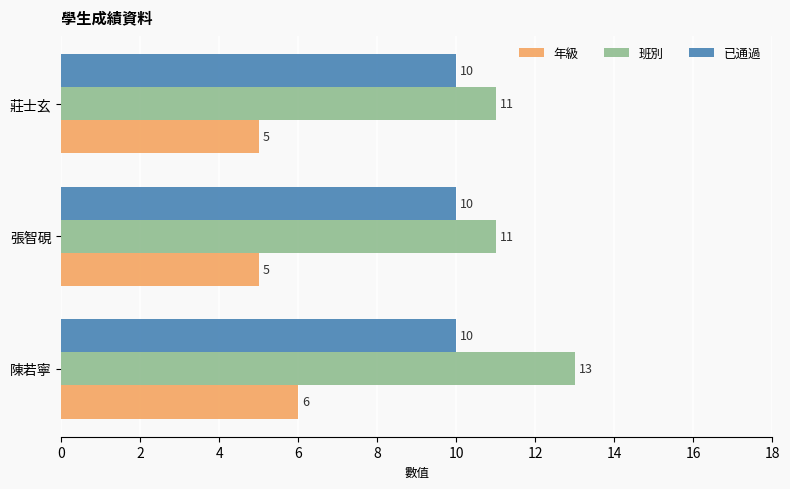

The value of 班別 at 張智硯 is 11. True or false?

True